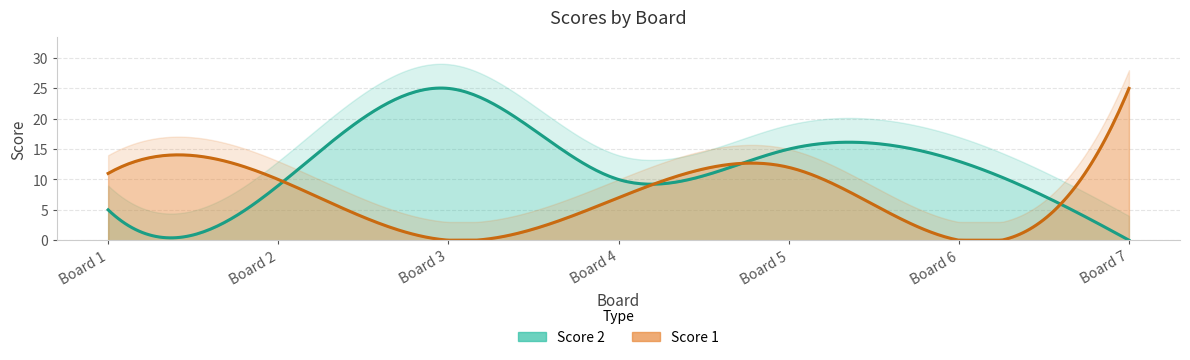

Rank the series at 2 from highest to lowest value.

Score 1, Score 2